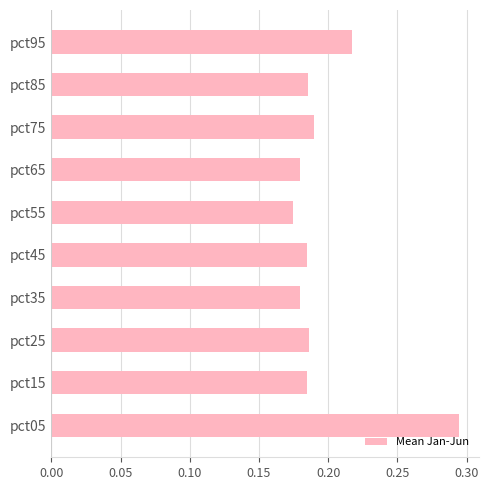

What is the difference between the maximum and minimum values?

0.1